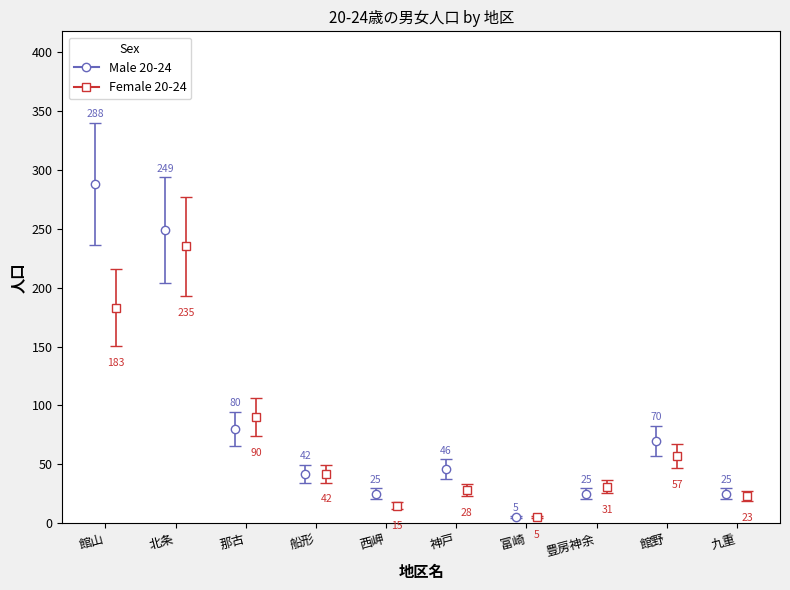

What is the value of the Male bar at the 4th from the left?

42